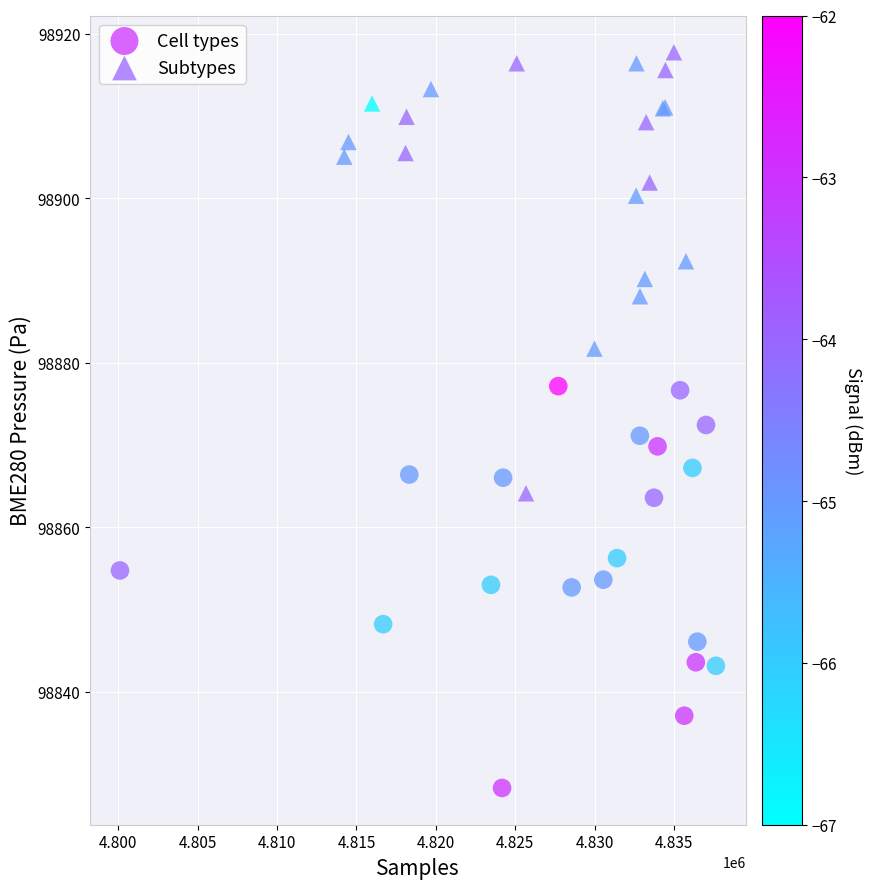

Which series contains the highest Y value?

Subtypes